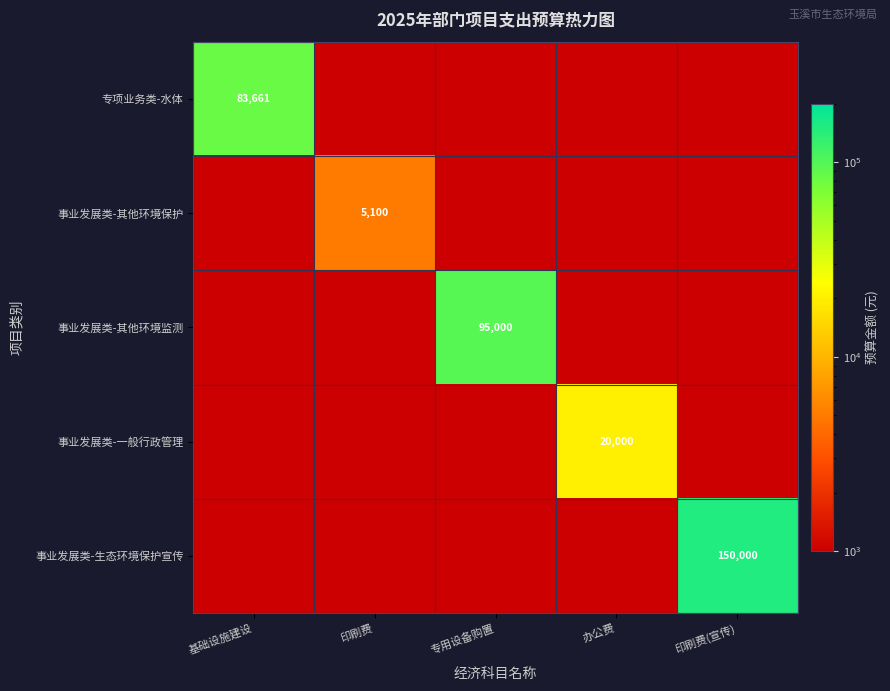

True or false: 事业发展类-其他环境保护 has a value of 1547 at 印刷费.

False